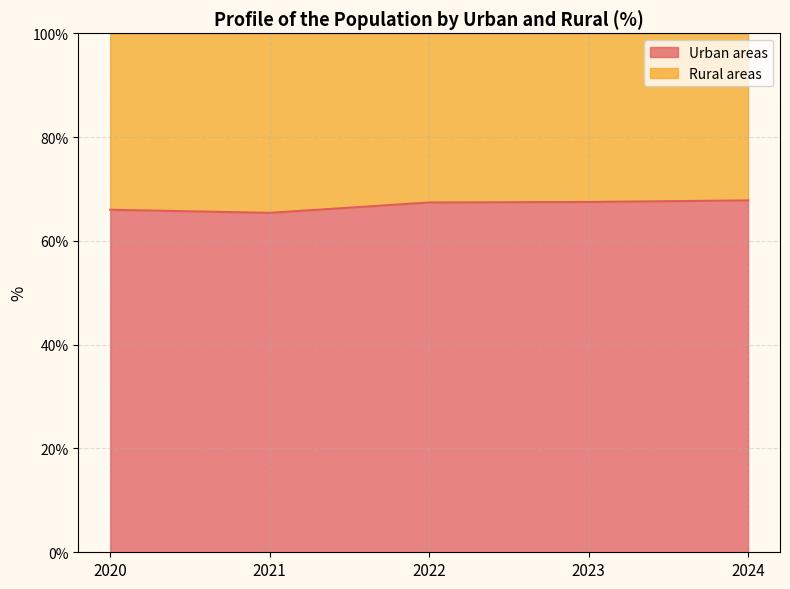

What is the sum of the values at 2022 and 2024?

135.2